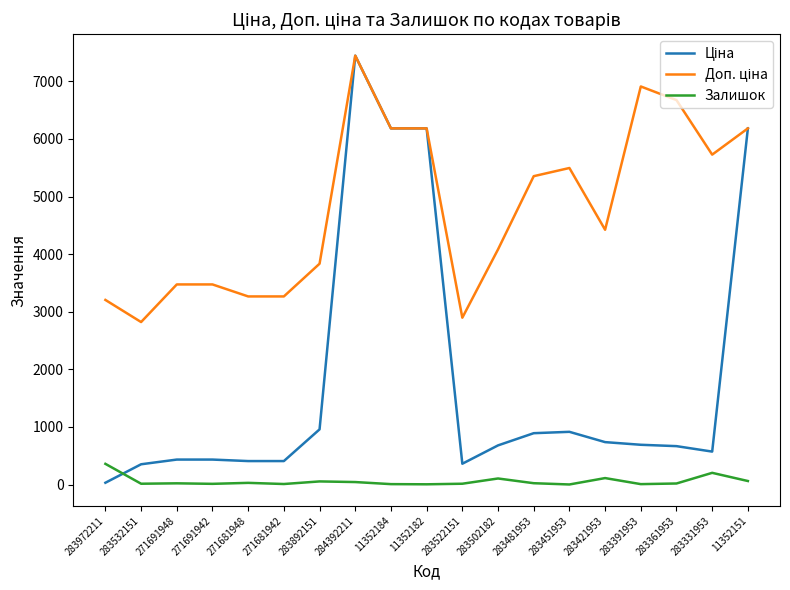

Which category has the highest value across all series?

284392211